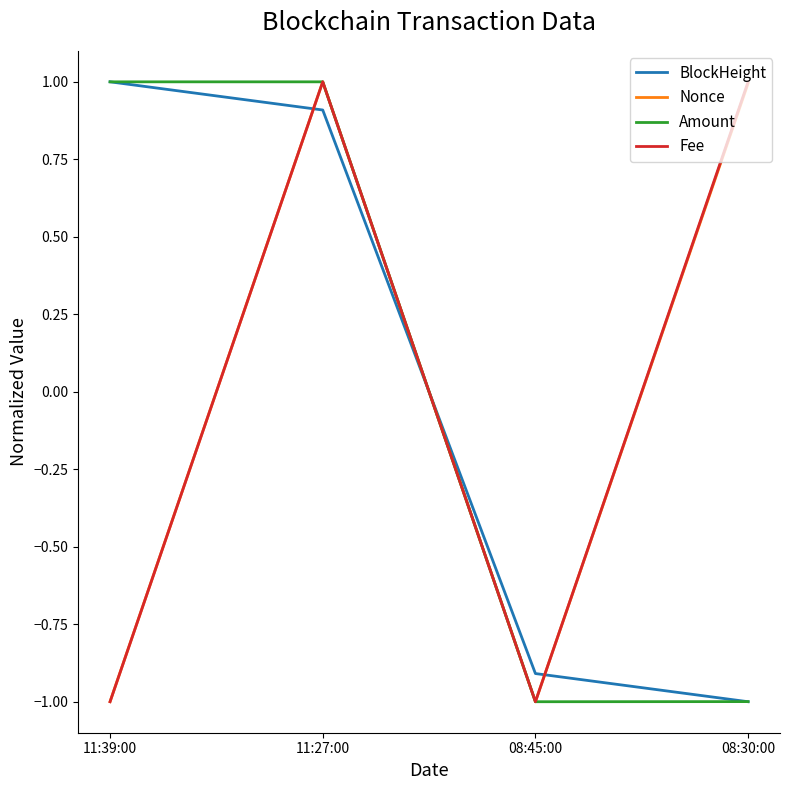

At which category is the sum across all series the highest?

11:27:00